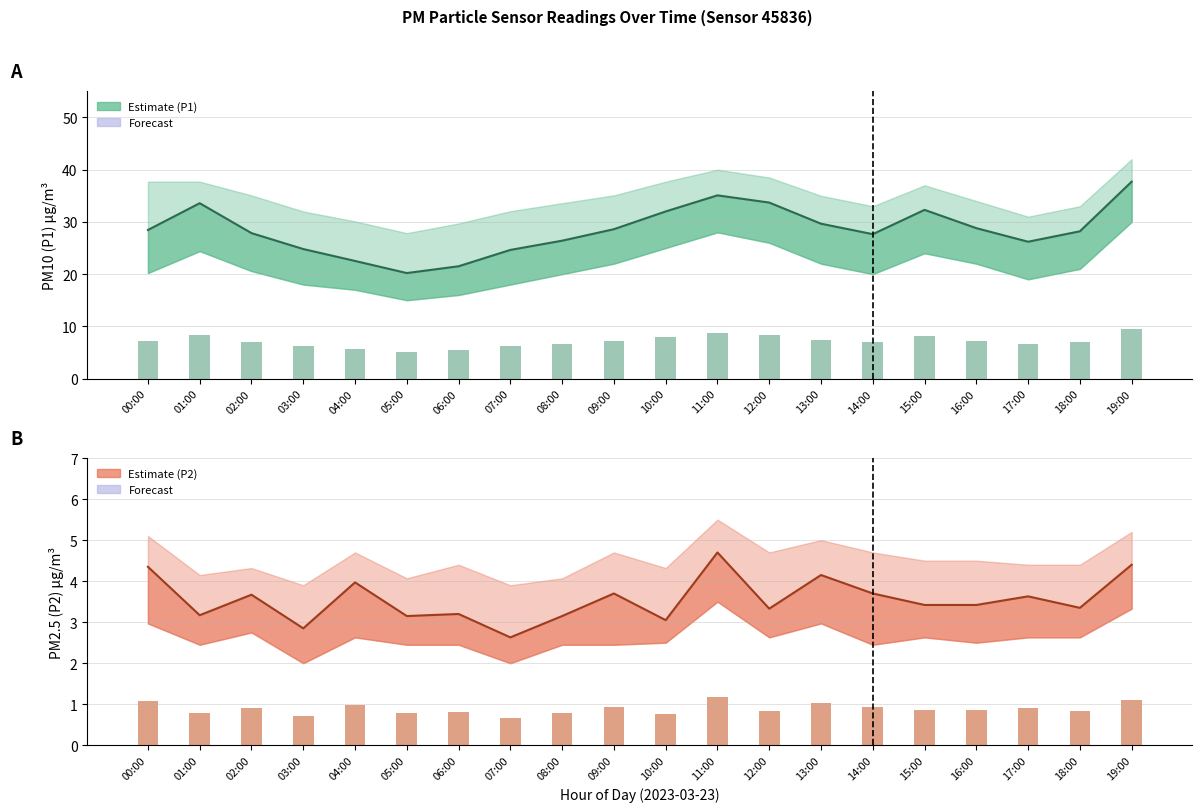

True or false: P1 has a value of 20.6 at 15:00.

False